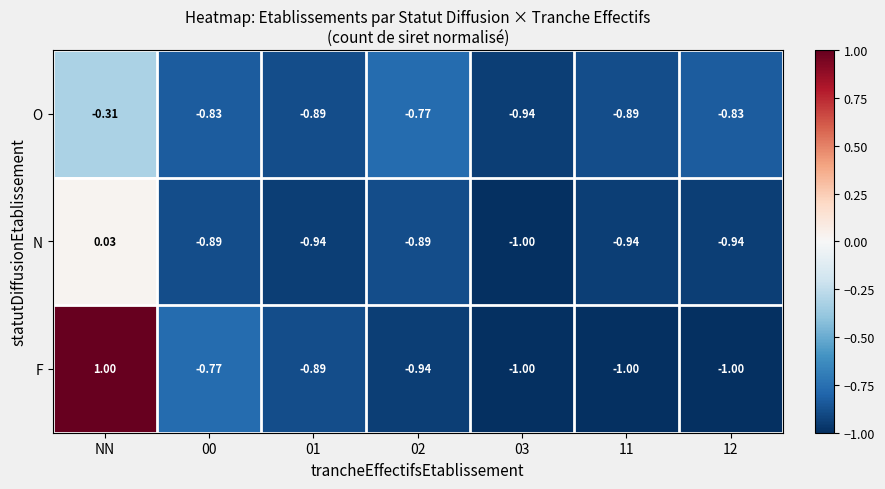

What is the spread (max minus min) of values at 00?

0.1